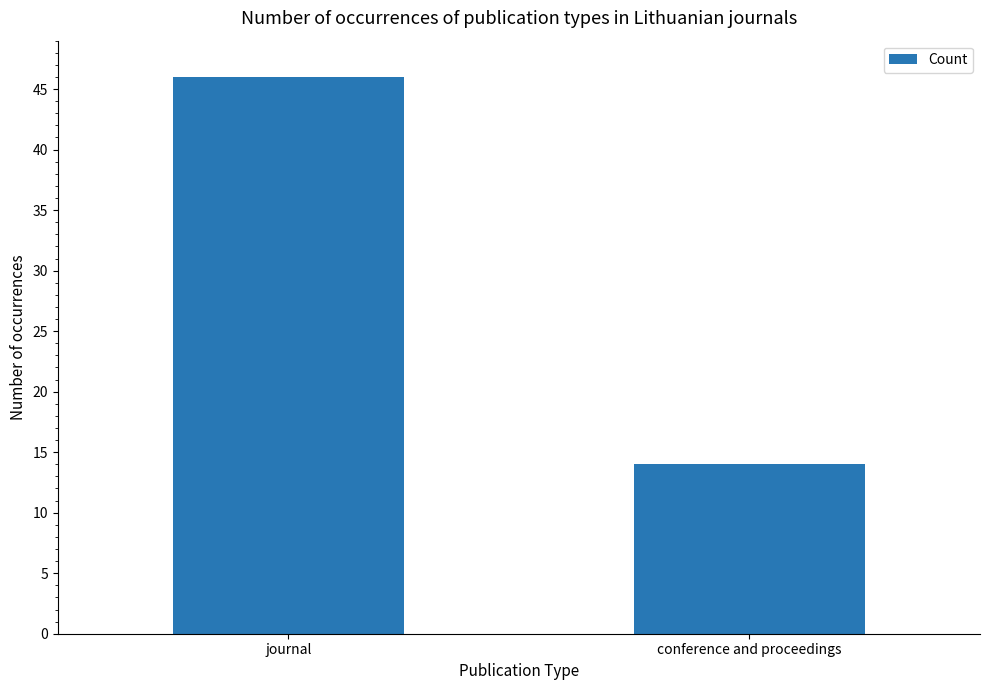

Reading right to left, extract all data points from this chart.

conference and proceedings=14	journal=46